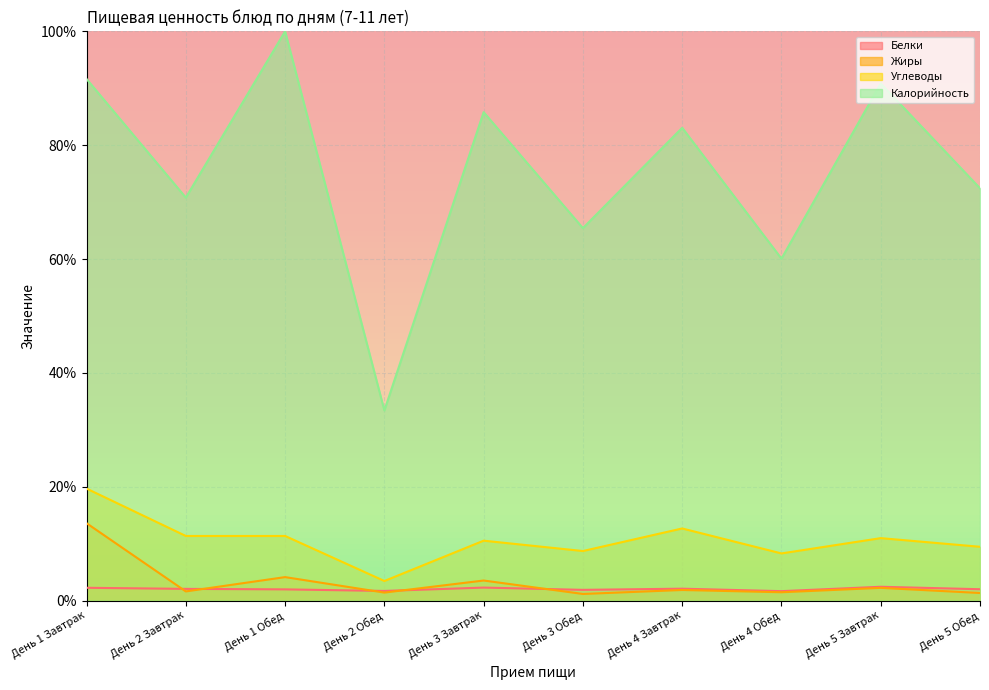

The Калорийность series shows 91.6 at День 1 Завтрак. True or false?

True